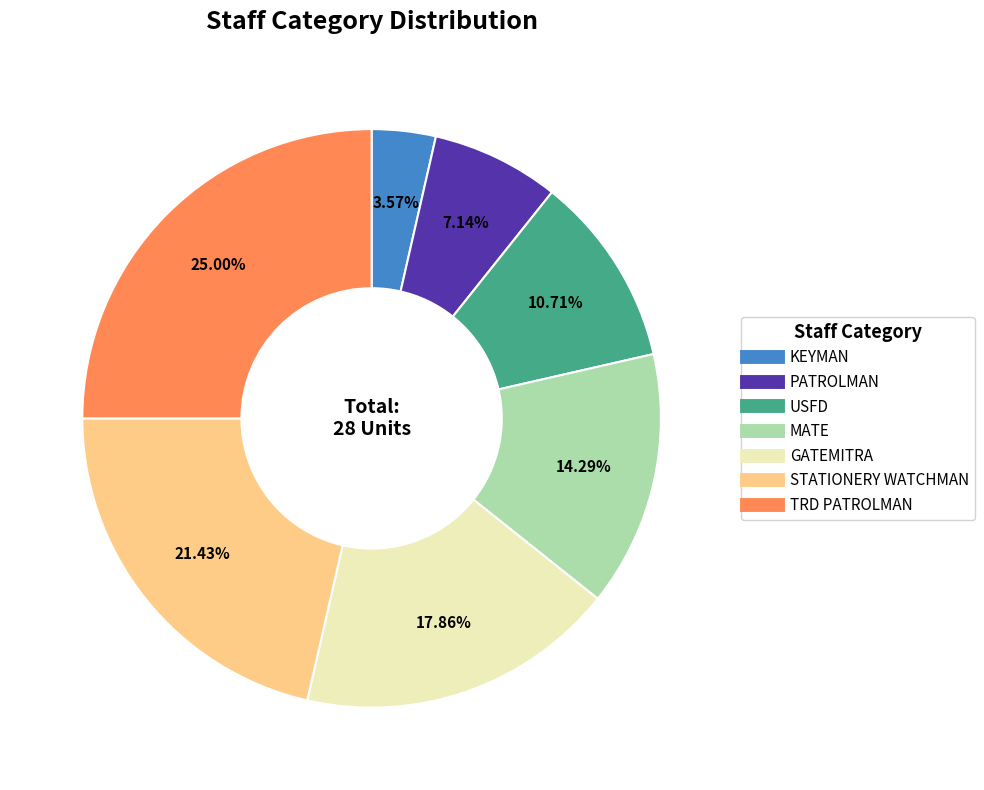

Approximately how many times larger is the value at TRD PATROLMAN compared to GATEMITRA?

1.4